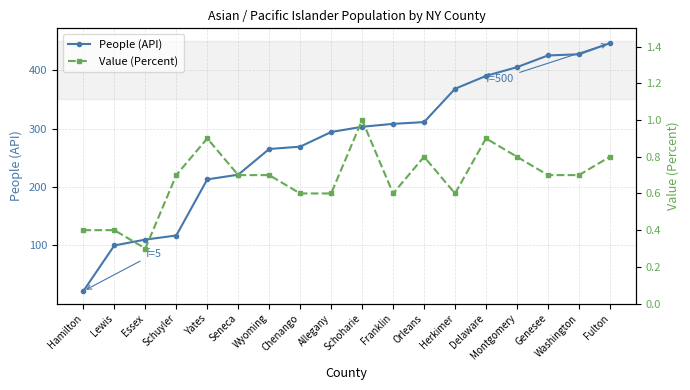

True or false: People (API) and Value (Percent) intersect in this chart.

False